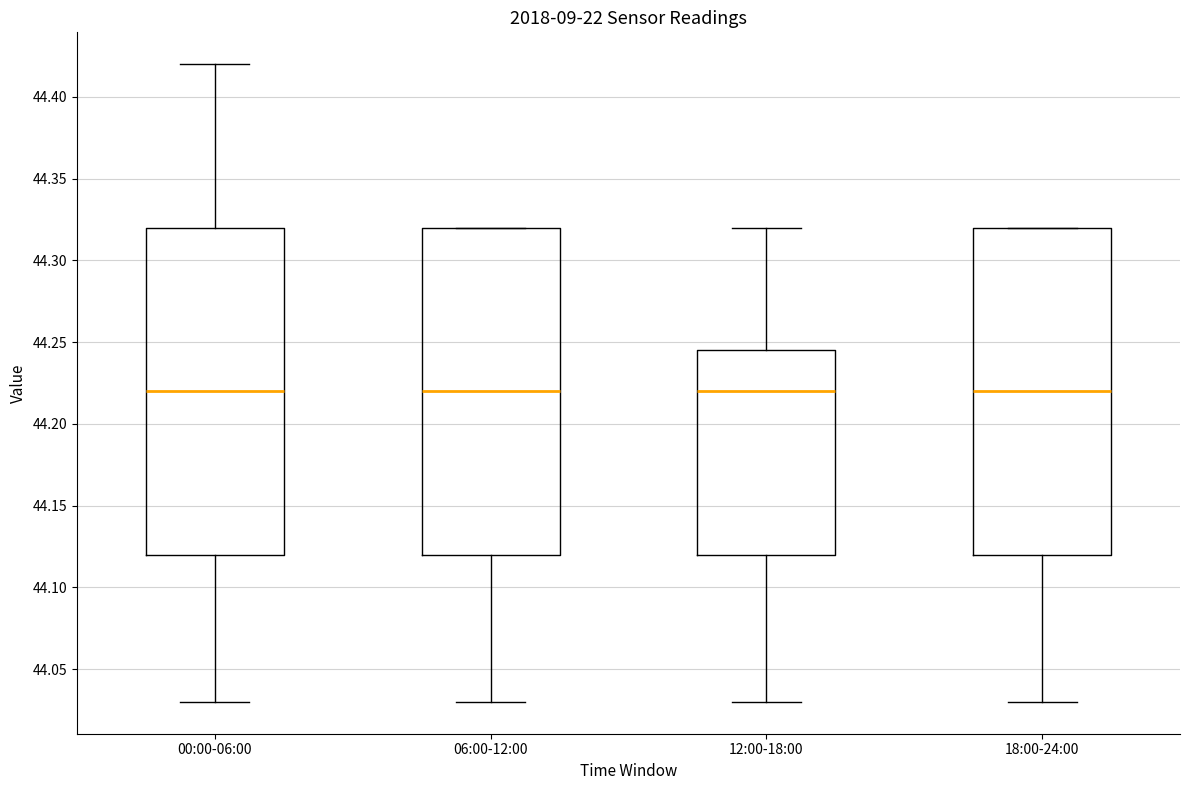

Where does the upper whisker of the box for 00:00-06:00 end on the y-axis? The values are not printed on the chart, so give them approximately, as read against the axis.

44.420